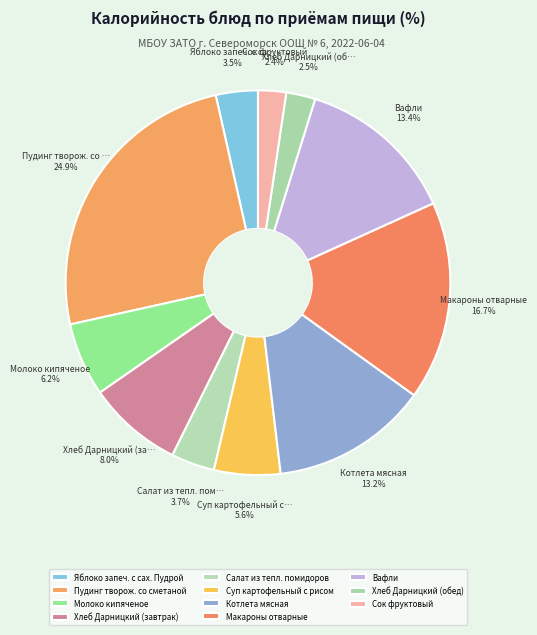

How many segments does this pie chart have?

11